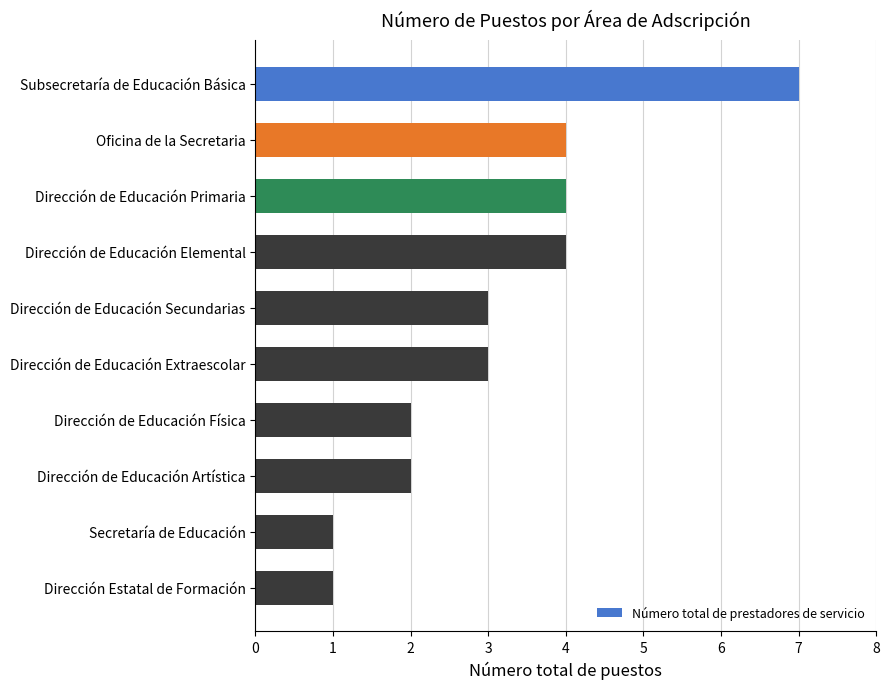

How many distinct data groups are displayed?

1